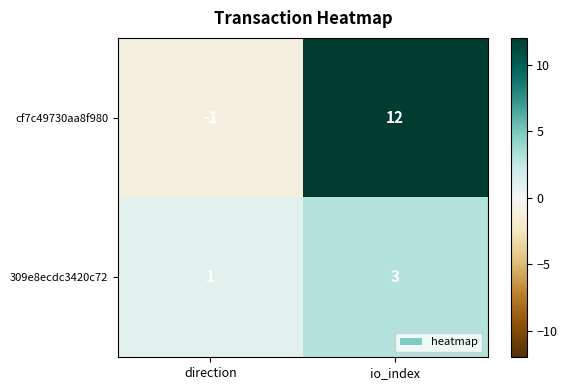

Which series changed the most between direction and io_index?

cf7c49730aa8f980